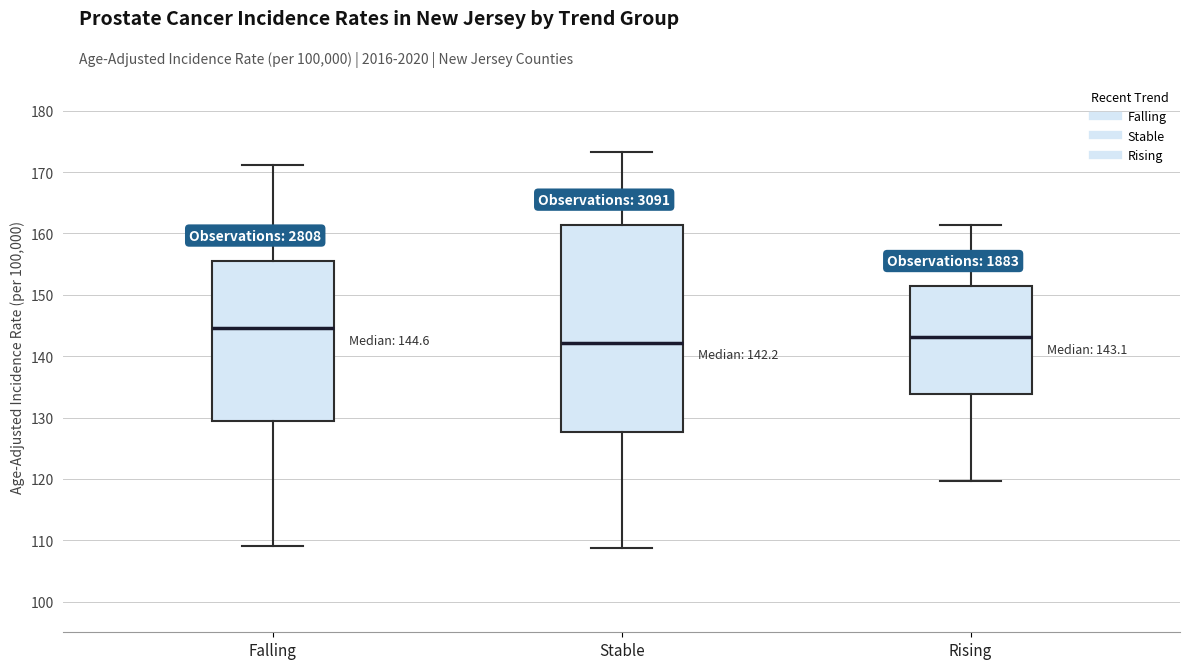

Comparing the boxes themselves (not the whiskers), which one is the tallest?

Stable